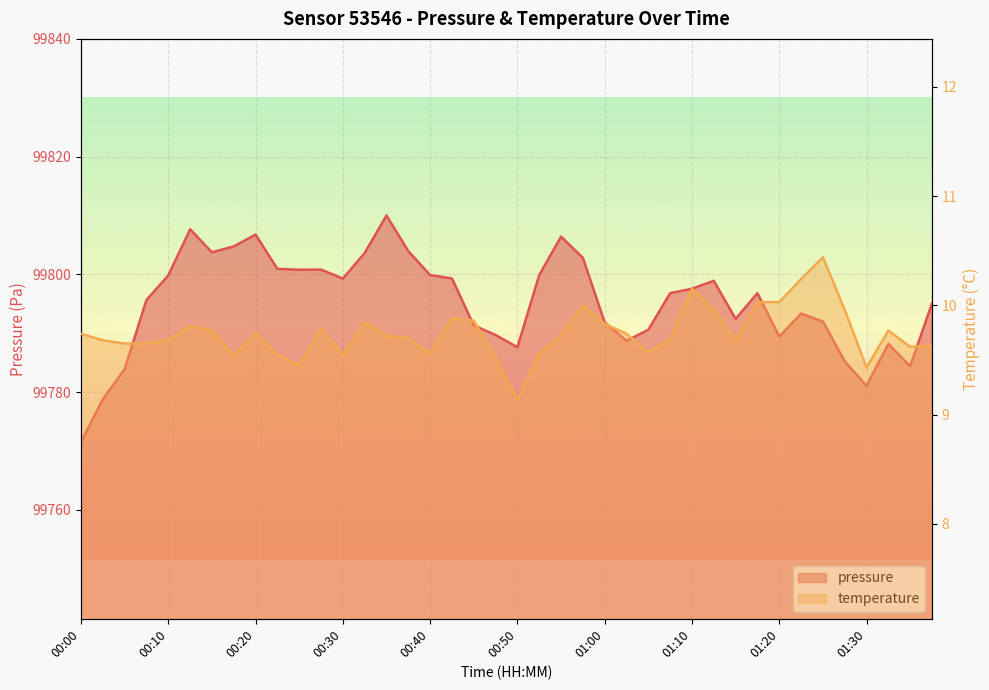

Is it true that temperature equals 10.4 at 01:25?

True